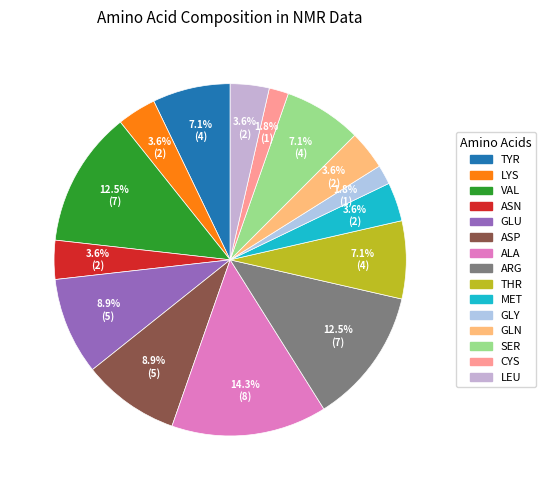

The ASN slice represents 1% of the pie. True or false?

False